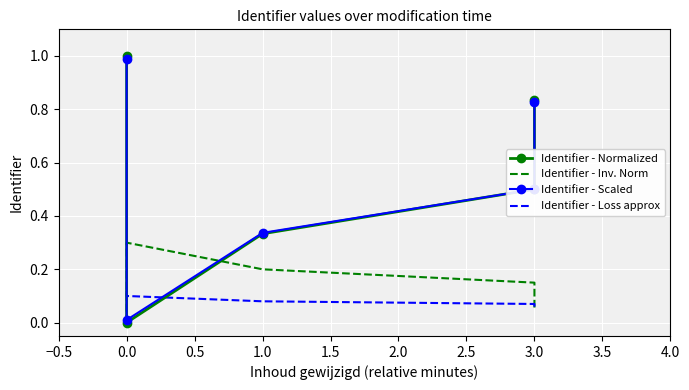

Is the value of Identifier - Scaled at 3.0 greater than the value of Identifier - Inv. Norm at 1.0?

Yes